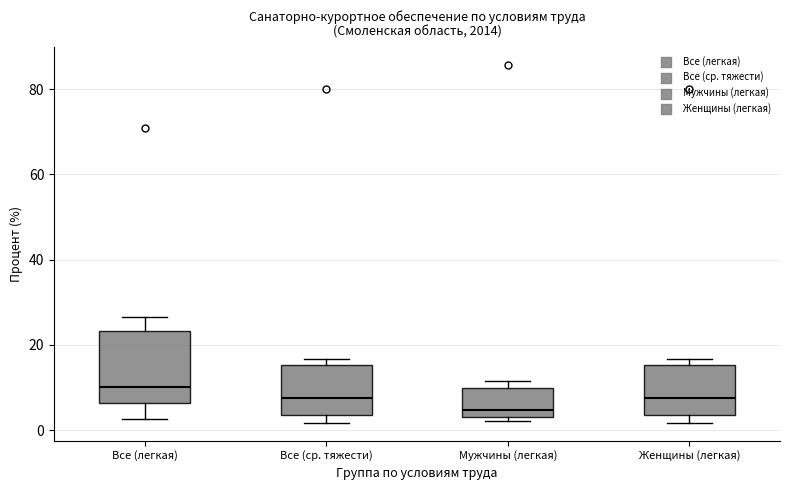

Comparing the boxes themselves (not the whiskers), which one is the tallest?

Все (легкая)